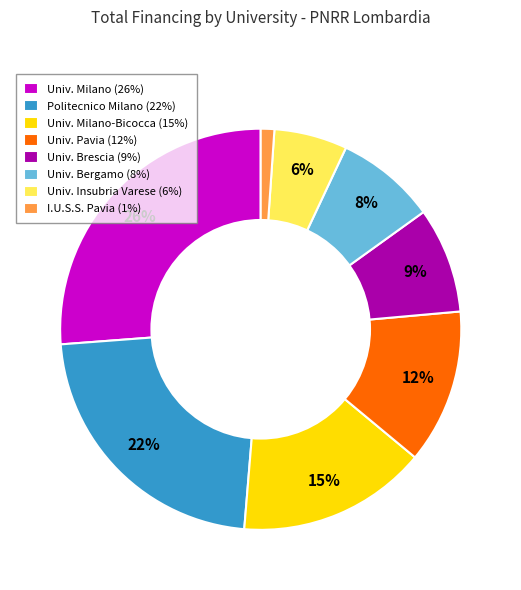

How many segments does this pie chart have?

8